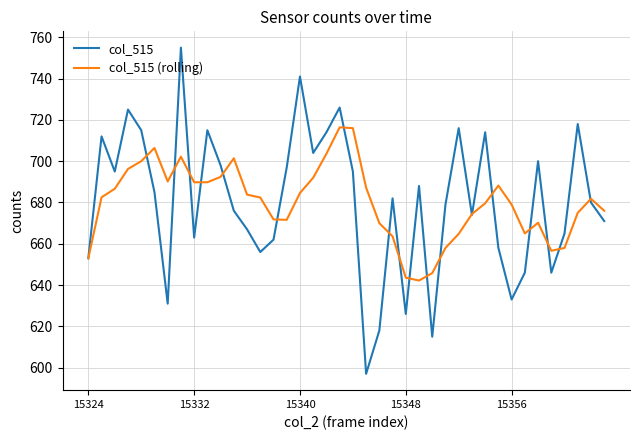

List the series in order of their peak value, highest first.

col_515, col_515 (rolling)